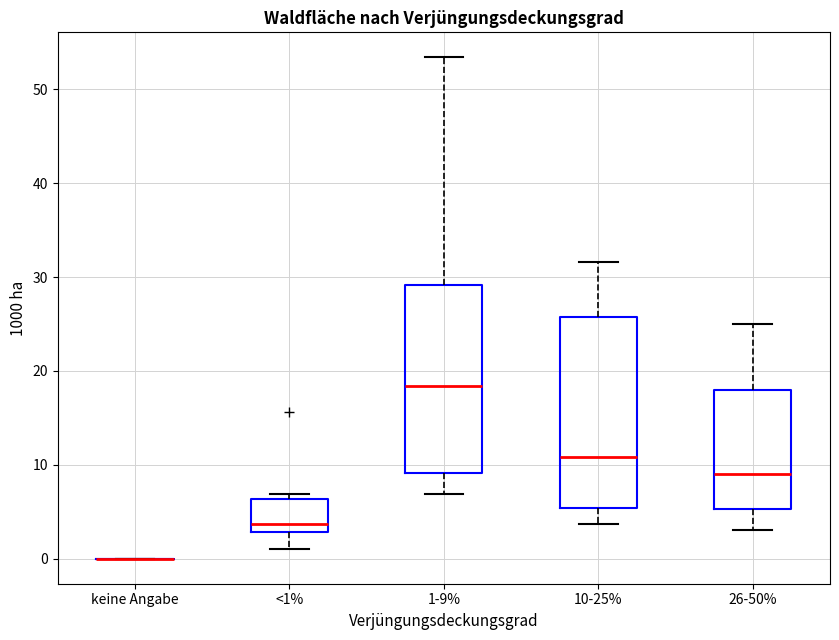

Reading left to right, read every box against the y-axis: the position of its median line, the range the box covers, and the ends of its whiskers. The values are not printed on the chart, so give them approximately, as read against the axis.

keine Angabe: box collapsed to a line at 0, whiskers 0 to 0
<1%: median 4, box 3 to 6, whiskers 1 to 7
1-9%: median 18, box 9 to 29, whiskers 7 to 53
10-25%: median 11, box 5 to 26, whiskers 4 to 32
26-50%: median 9, box 5 to 18, whiskers 3 to 25